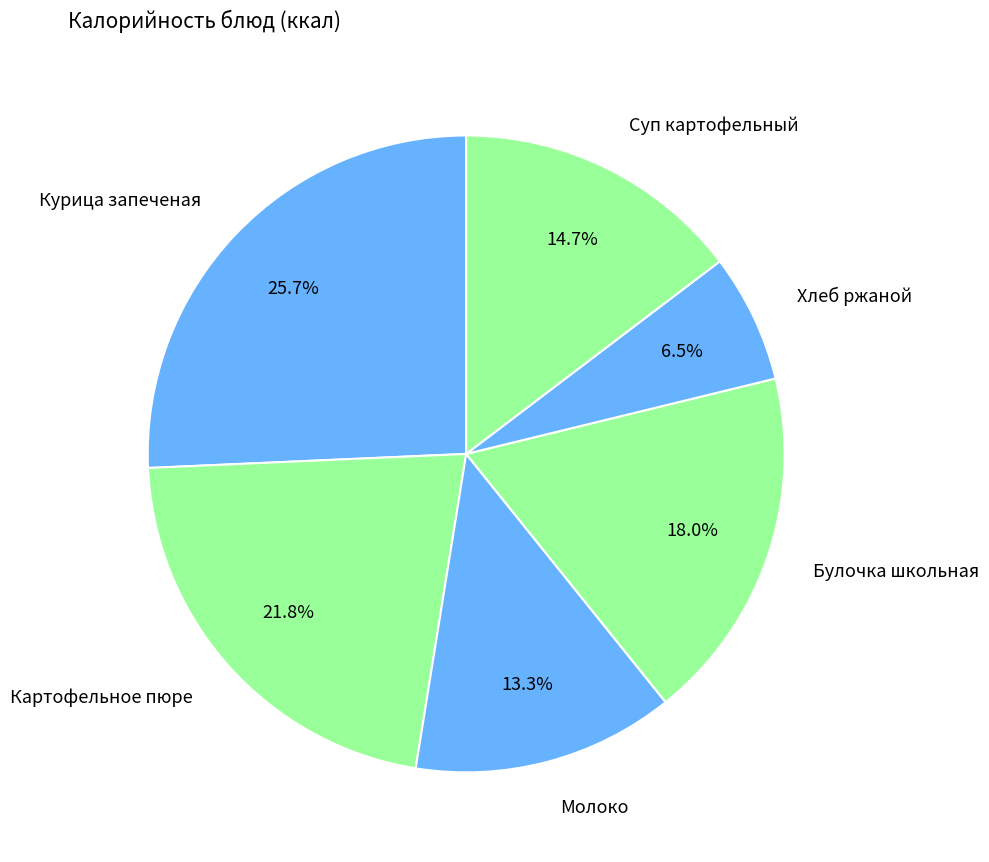

Is there a majority slice in this chart?

No